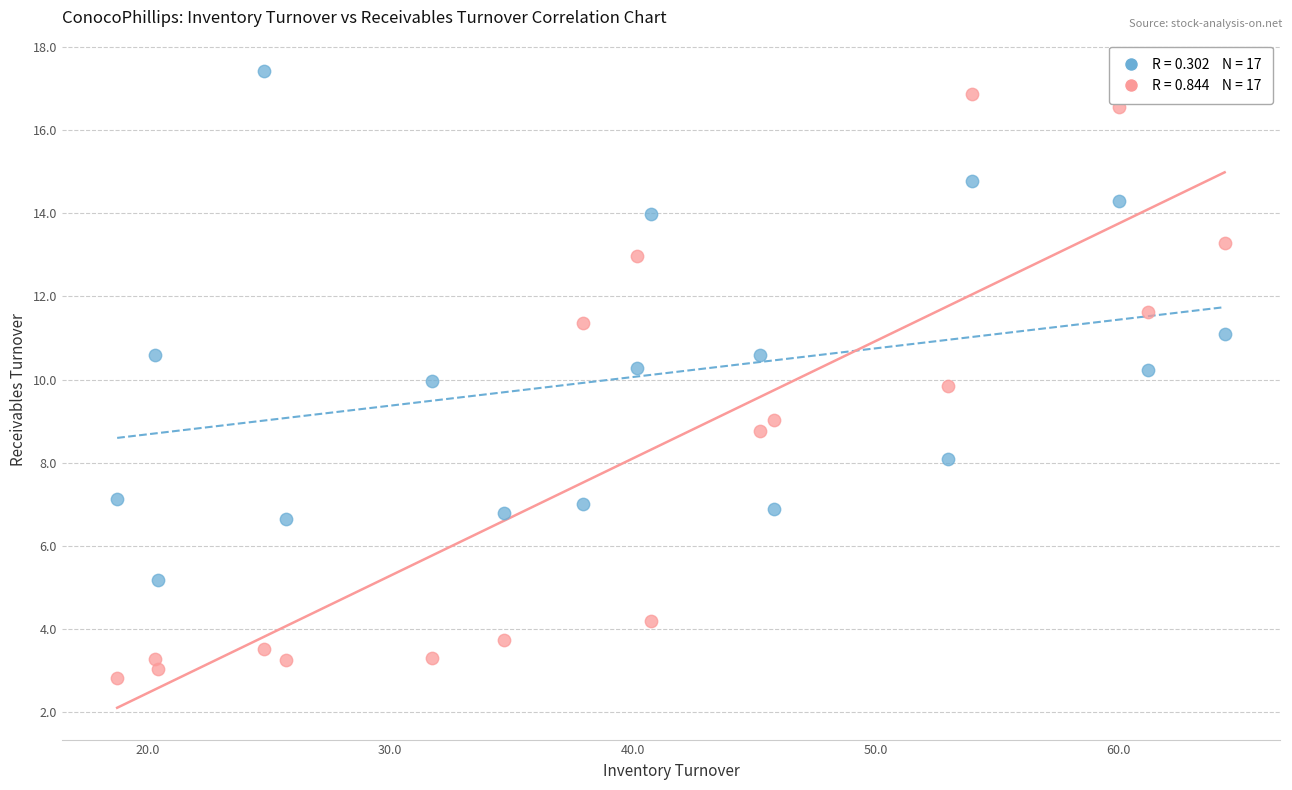

Across all data points, what is the range of X values (max minus min)?

45.6